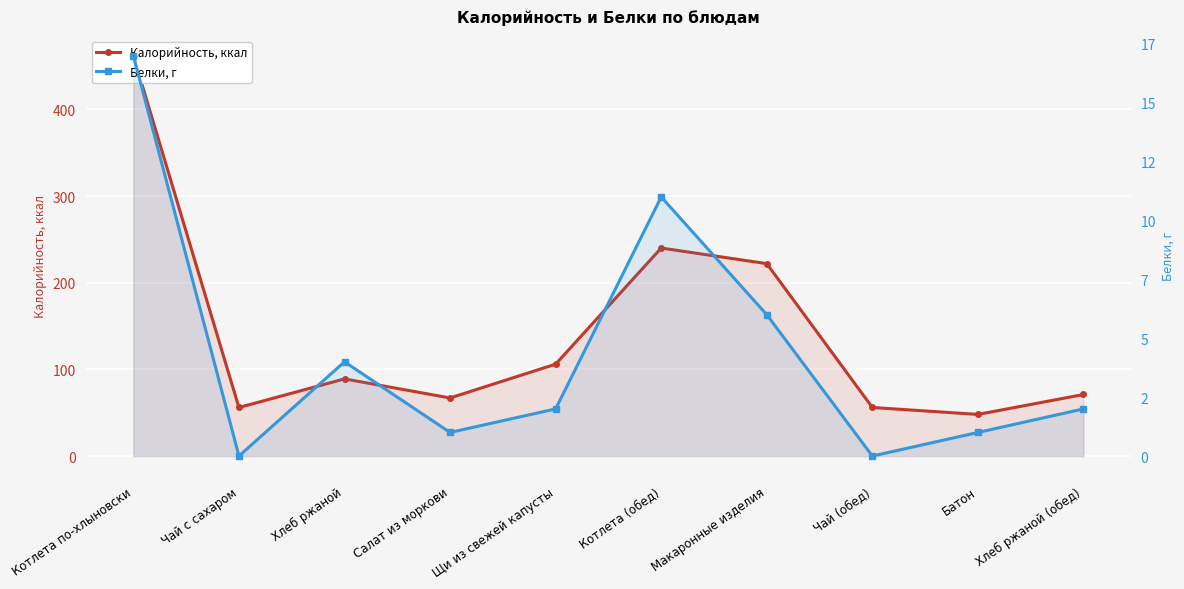

The value of Калорийность, ккал at Чай (обед) is 24. True or false?

False